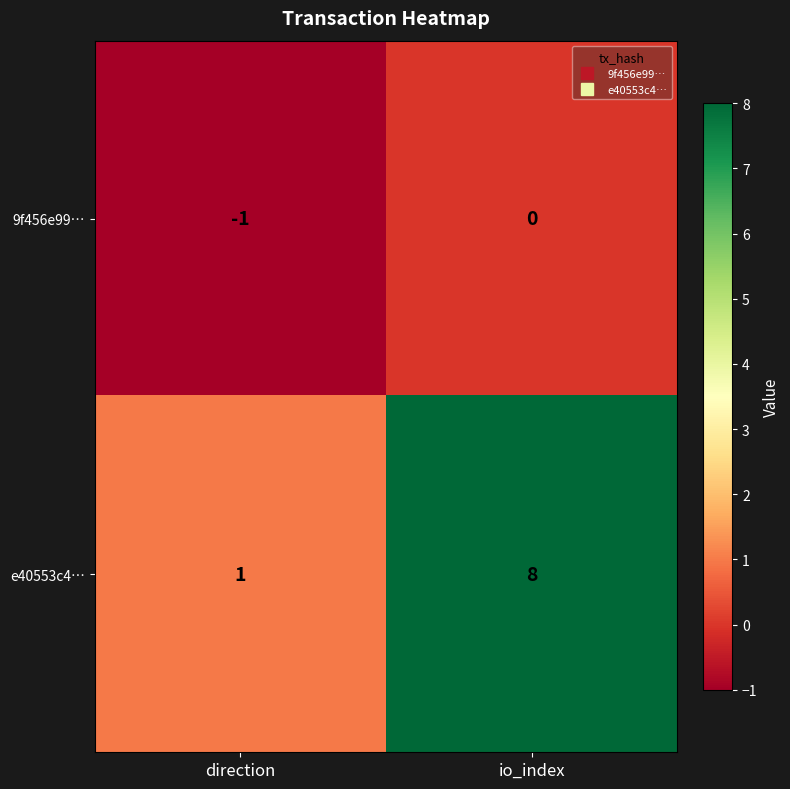

True or false: e40553c4… has a value of 3 at io_index.

False